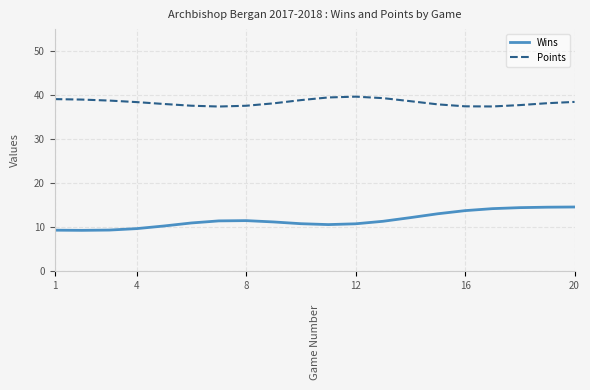

List the series in order of their overall mean, highest first.

Points, Wins